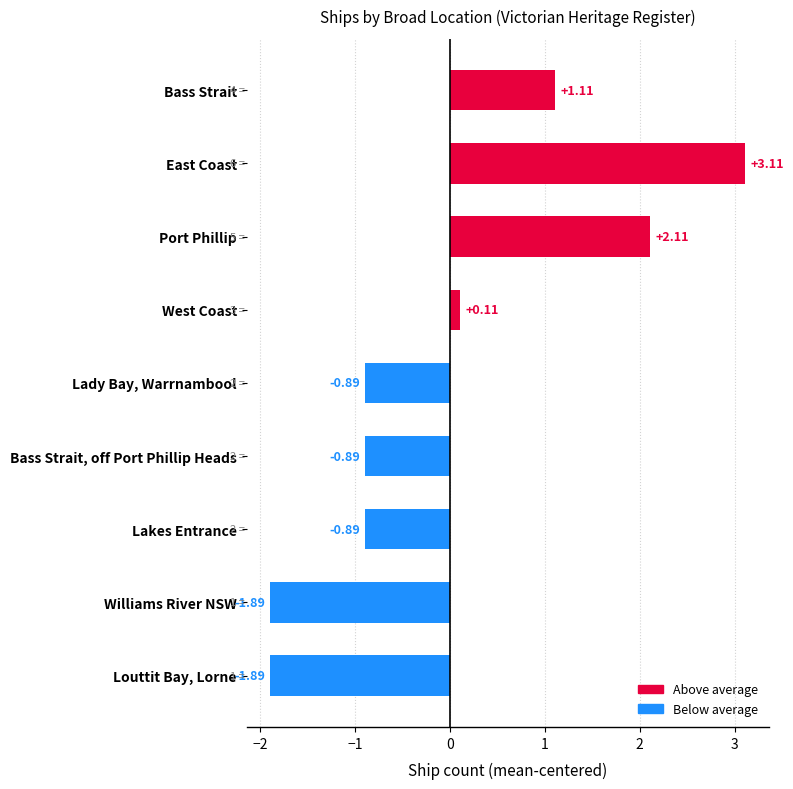

At which label is the value closest to 0?

West Coast